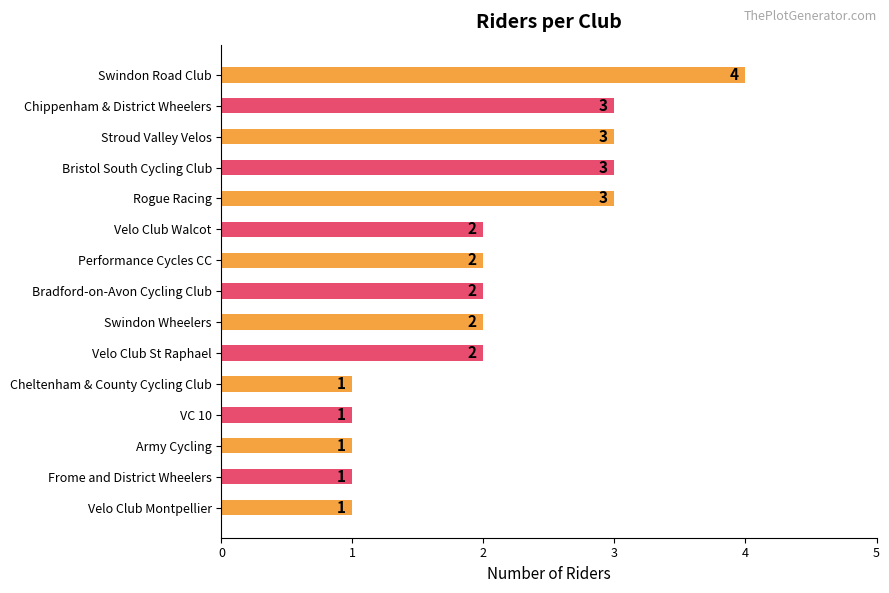

Reading top to bottom, transcribe all the data shown in this chart.

4	3	3	3	3	2	2	2	2	2	1	1	1	1	1